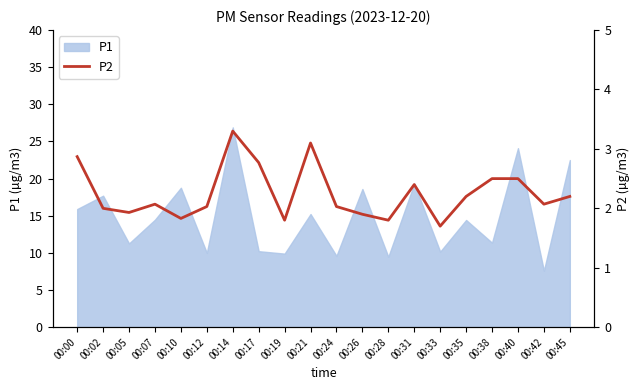

Read the value at 00:35.

2.2